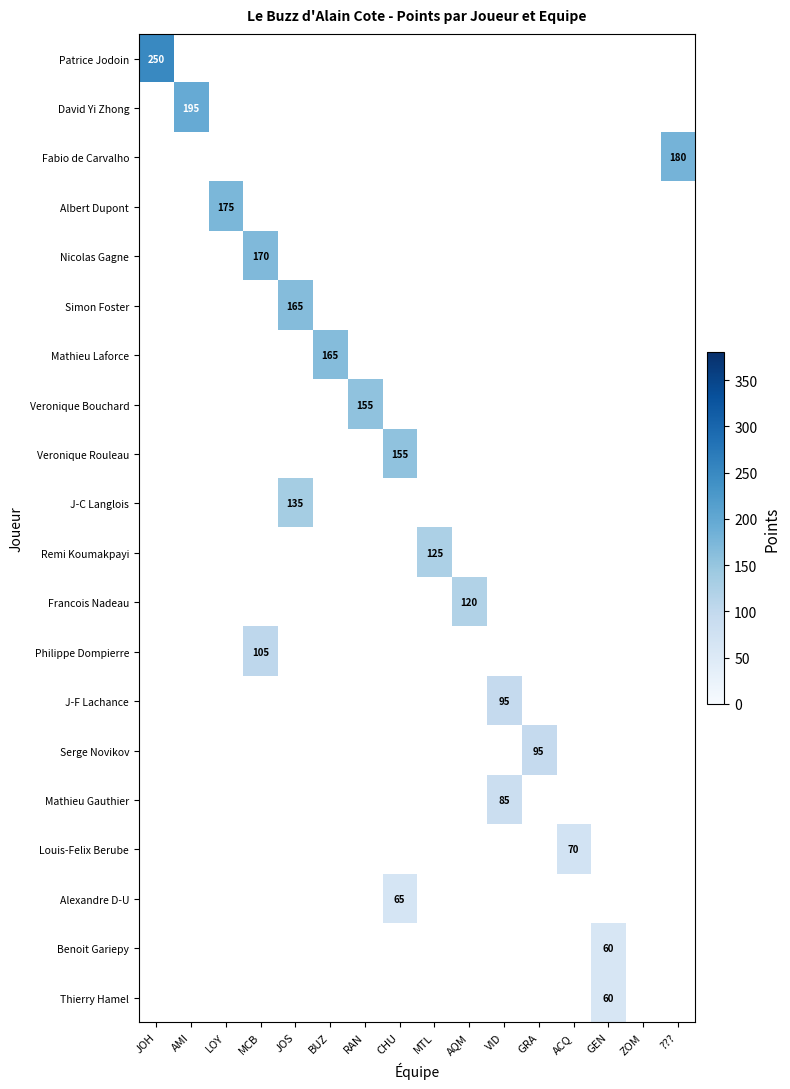

What is the difference between the maximum and minimum values in the Louis-Felix Berube series?

70